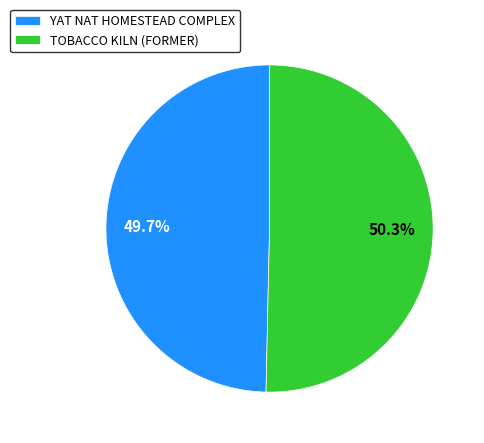

Which category accounts for the majority?

TOBACCO KILN (FORMER)